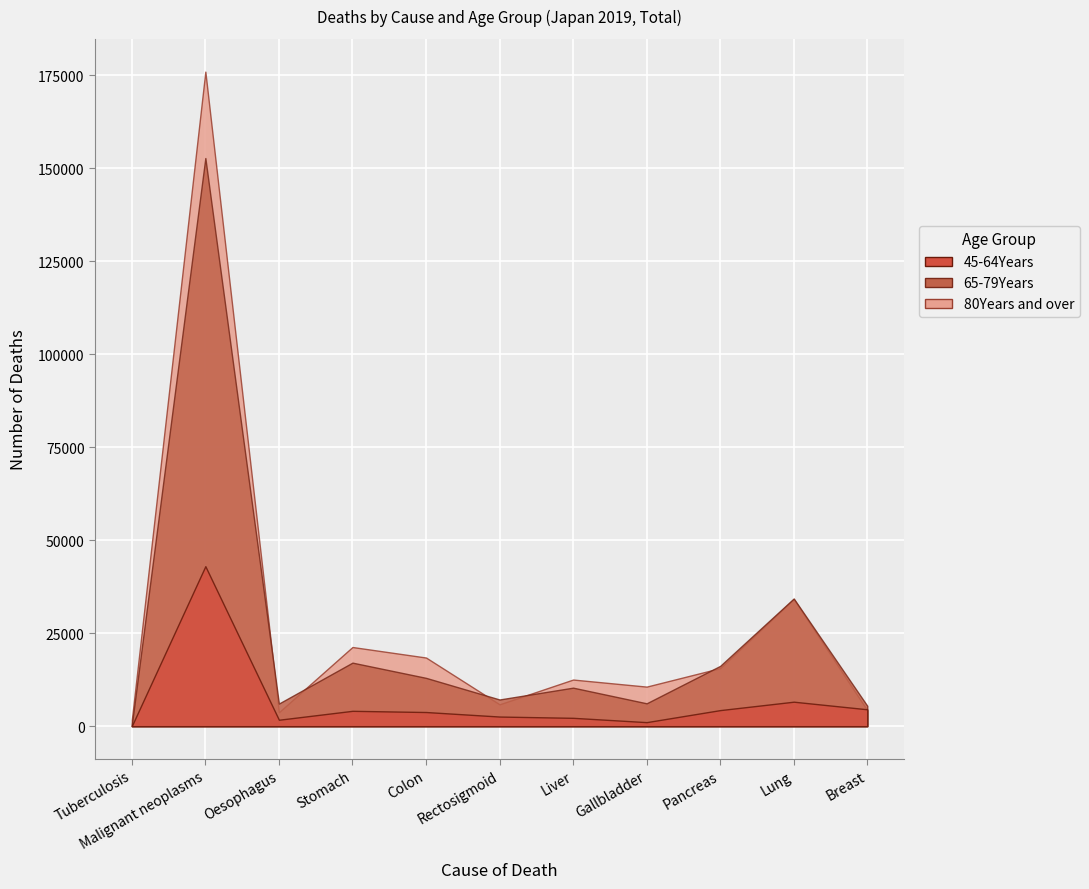

Which series has the widest spread of values?

80Years and over